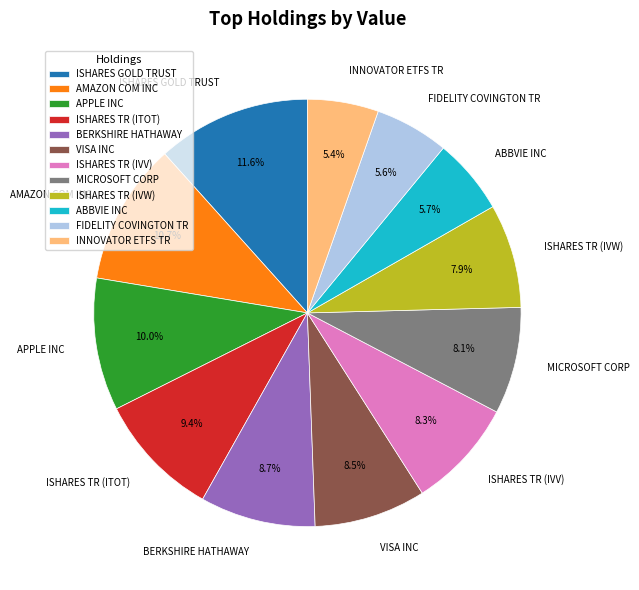

Combined, do AMAZON COM INC and ISHARES TR (IVW) account for over 50%?

No